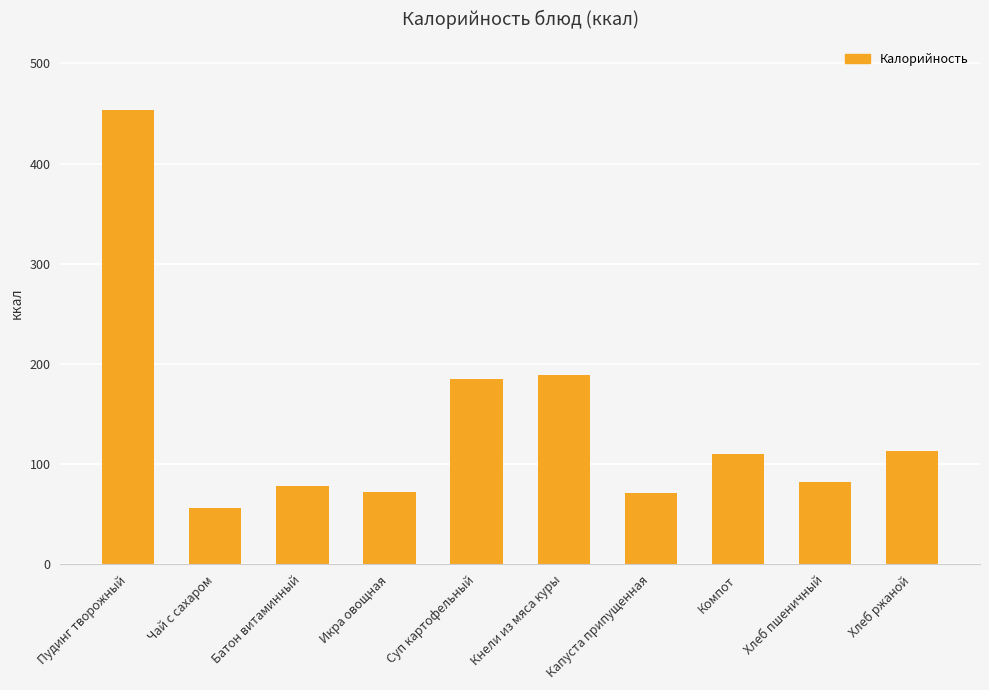

What is the ratio of the value at Компот to the value at Кнели из мяса куры?

0.6